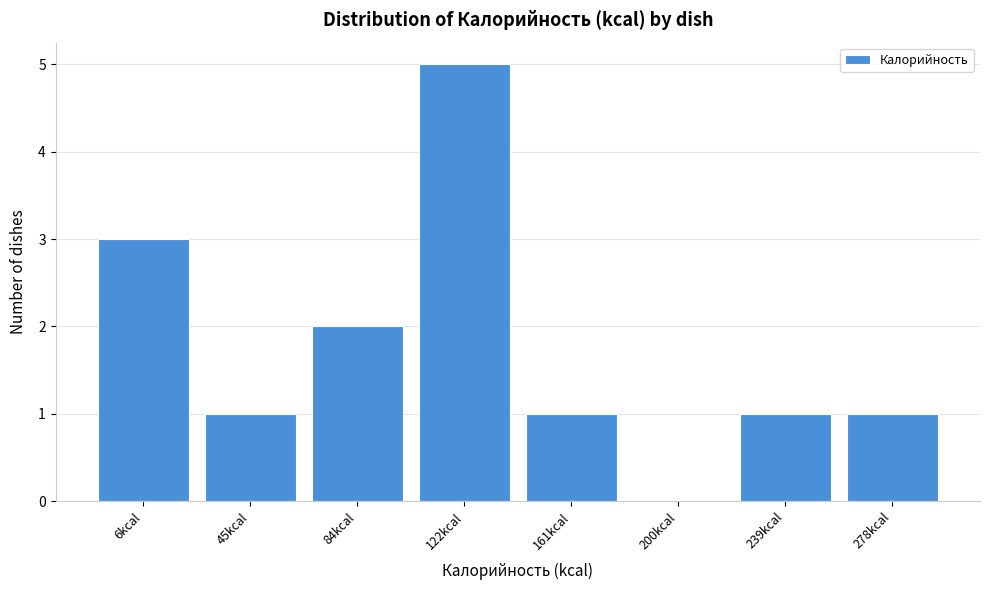

Reading left to right, extract all data points from this chart.

6kcal=3	45kcal=1	84kcal=2	122kcal=5	161kcal=1	200kcal=0	239kcal=1	278kcal=1